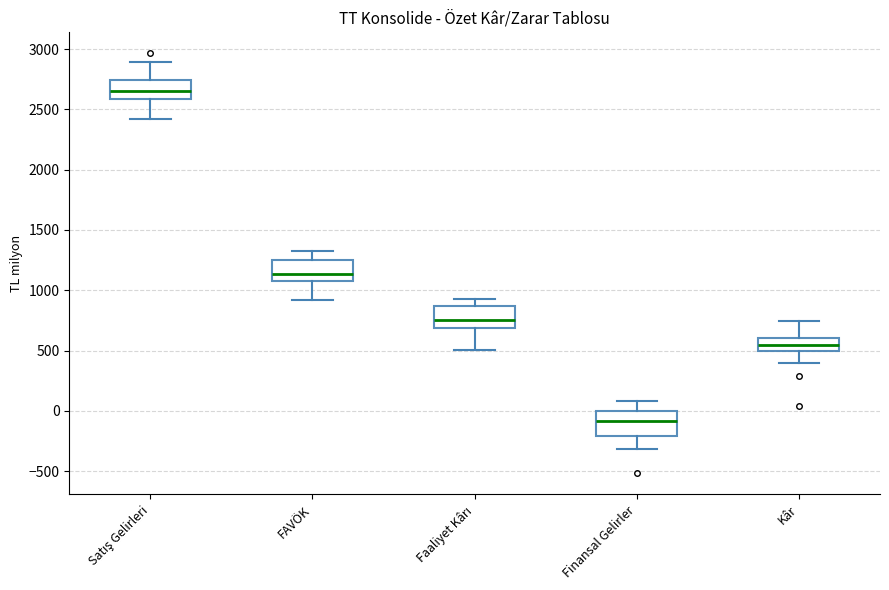

Reading left to right, read every box against the y-axis: the position of its median line, the range the box covers, and the ends of its whiskers. The values are not printed on the chart, so give them approximately, as read against the axis.

Satış Gelirleri: median 2650, box 2600 to 2750, whiskers 2400 to 2900
FAVÖK: median 1150, box 1100 to 1250, whiskers 900 to 1300
Faaliyet Kârı: median 750, box 700 to 850, whiskers 500 to 950
Finansal Gelirler: median -100, box -200 to 0, whiskers -300 to 100
Kâr: median 550, box 500 to 600, whiskers 400 to 750